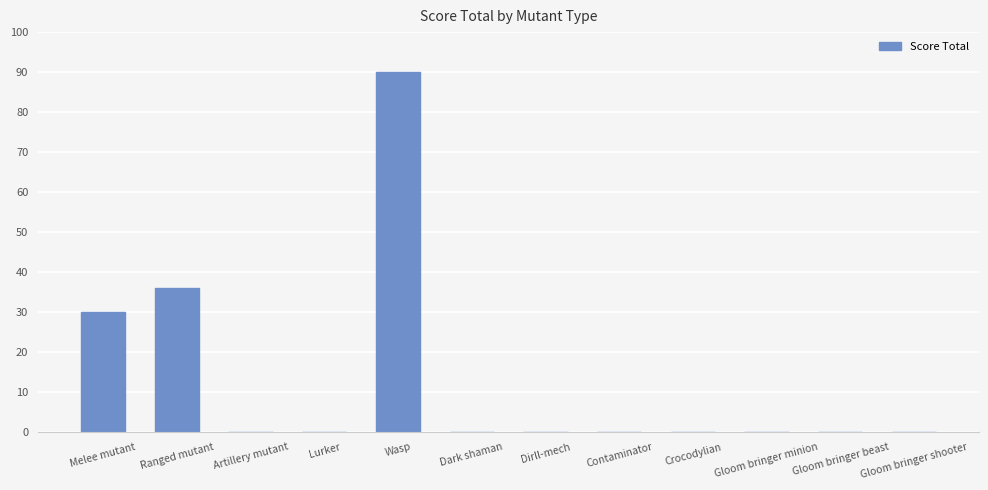

Between Wasp and Dirll-mech, which is larger?

Wasp